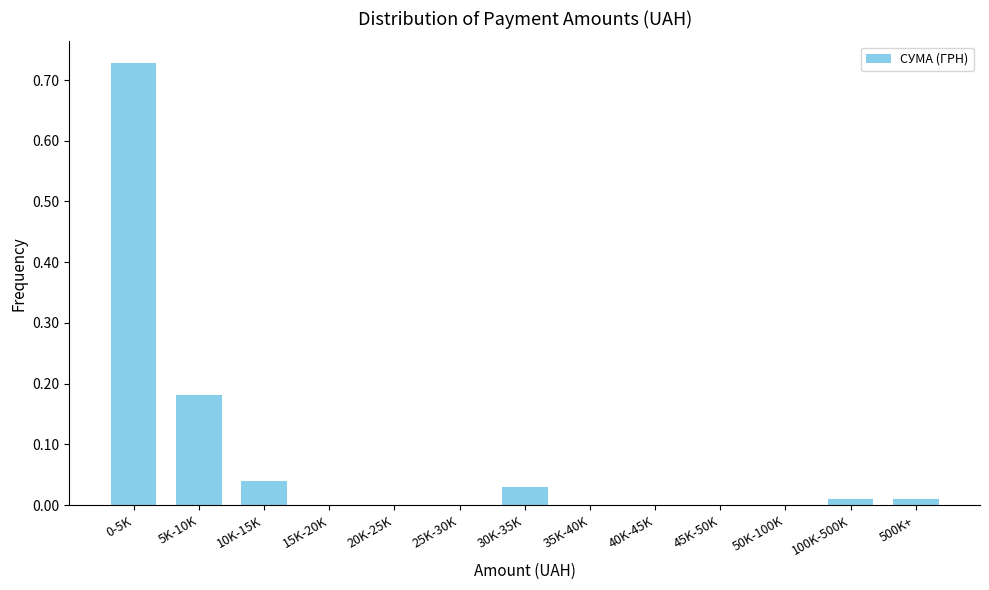

Which has a higher value, 20K-25K or 5K-10K?

5K-10K